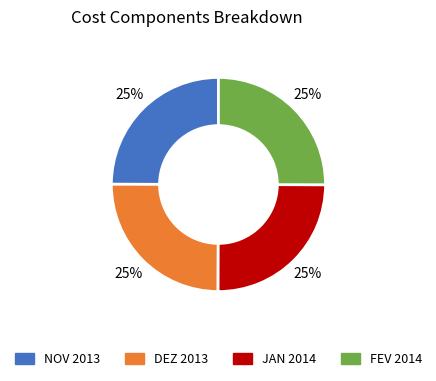

Is there any slice that represents more than half of the pie?

No